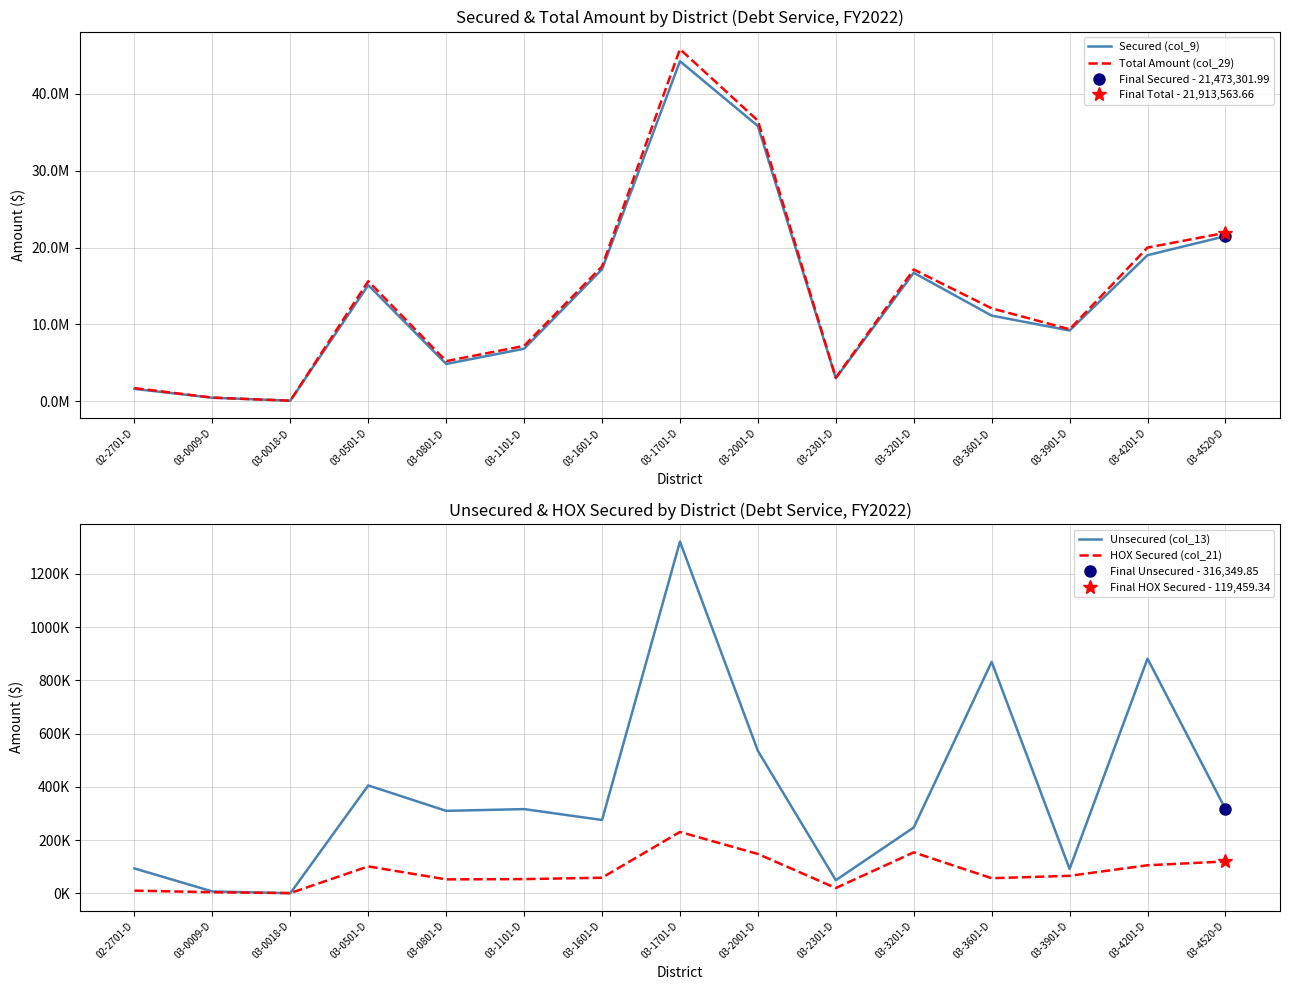

How many data points in Secured (col_9) are above 11152469?

8